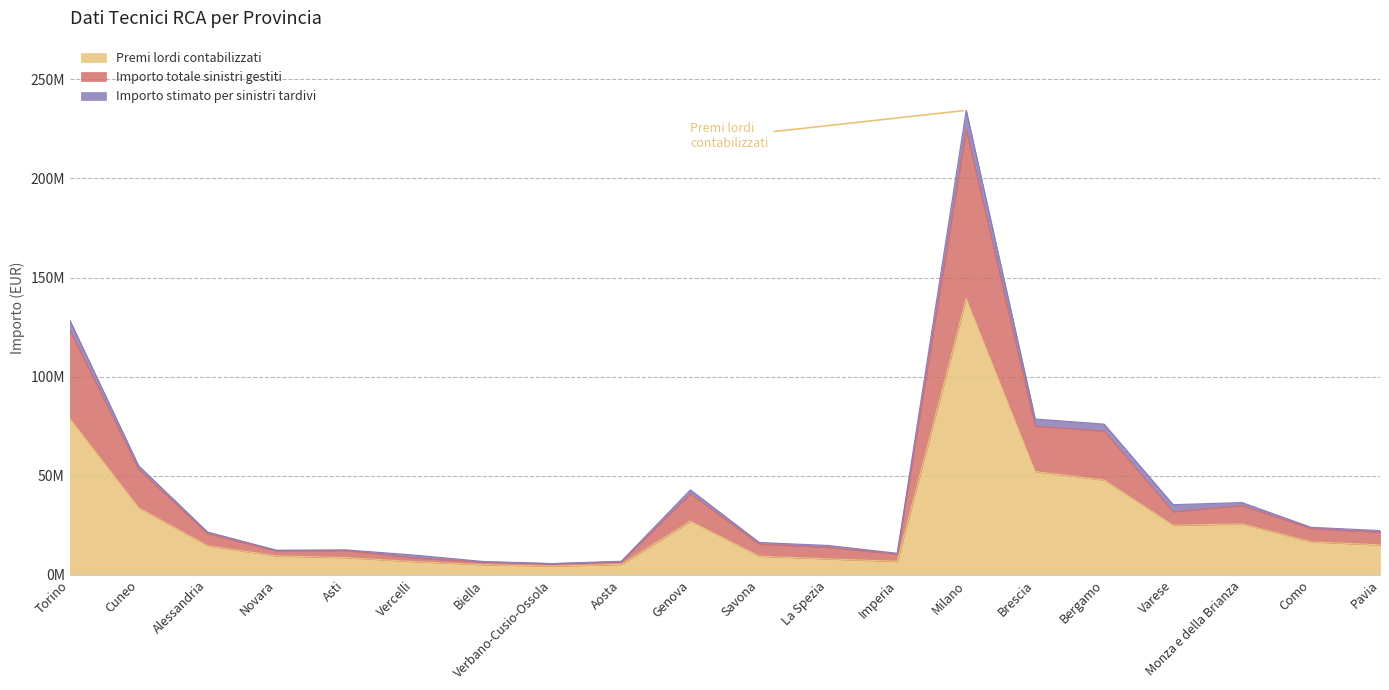

At which category is the sum across all series the highest?

Milano